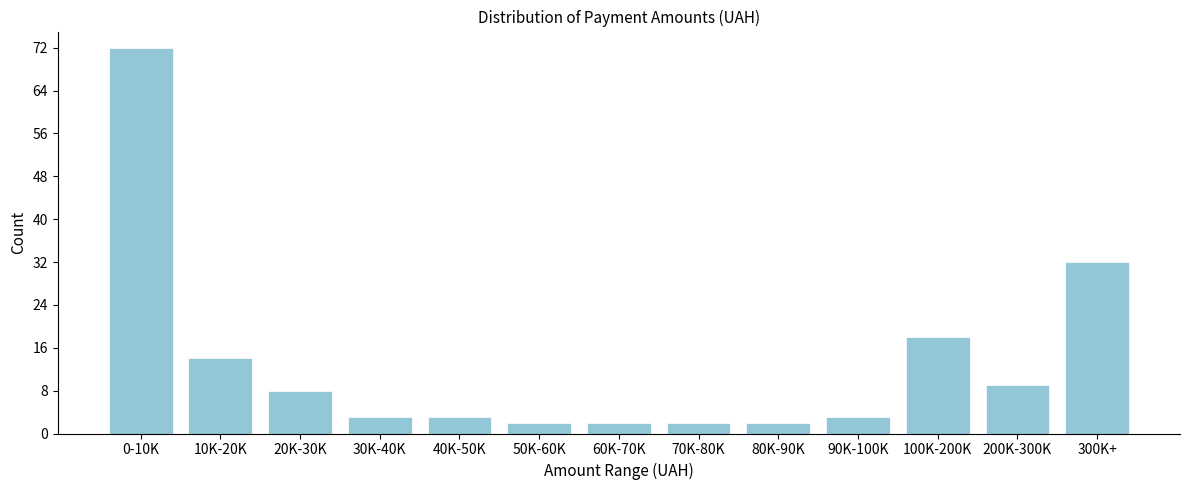

Reading left to right, list all the values displayed in this chart.

0-10K=72	10K-20K=14	20K-30K=8	30K-40K=3	40K-50K=3	50K-60K=2	60K-70K=2	70K-80K=2	80K-90K=2	90K-100K=3	100K-200K=18	200K-300K=9	300K+=32